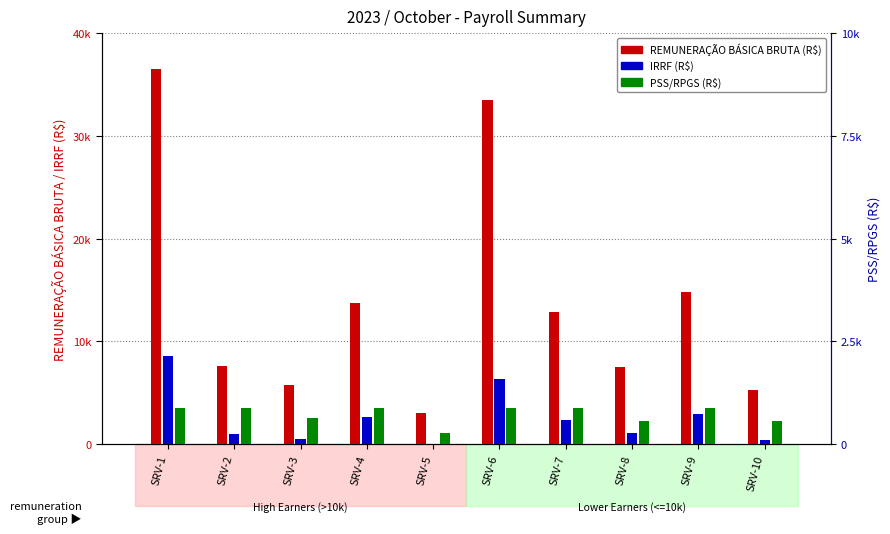

Which has a higher value, SRV-5 or SRV-2?

SRV-2